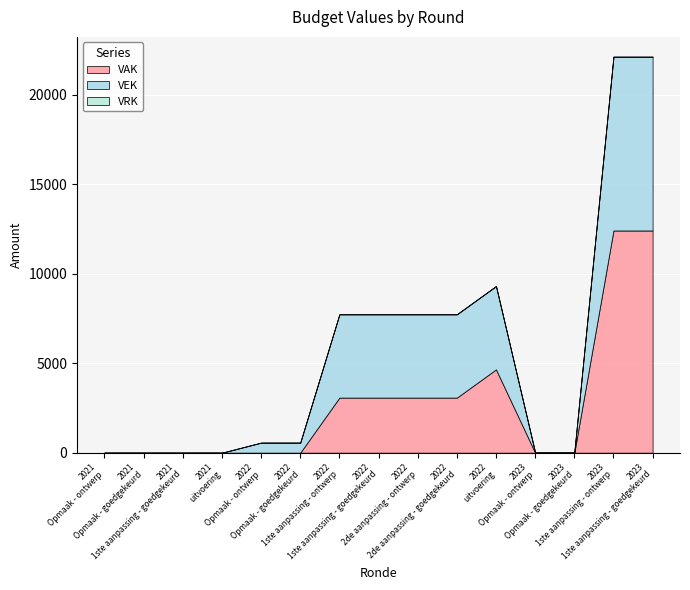

Reading right to left, what are all the values shown in this chart?

VAK: 12421	12421	0	0	4658	3079	3079	3079	3079	0	0	0	0	0	0
VEK: 9716	9716	11	11	4658	4658	4658	4658	4658	563	563	0	0	0	0
VRK: 0	0	0	0	0	0	0	0	0	0	0	0	0	0	0